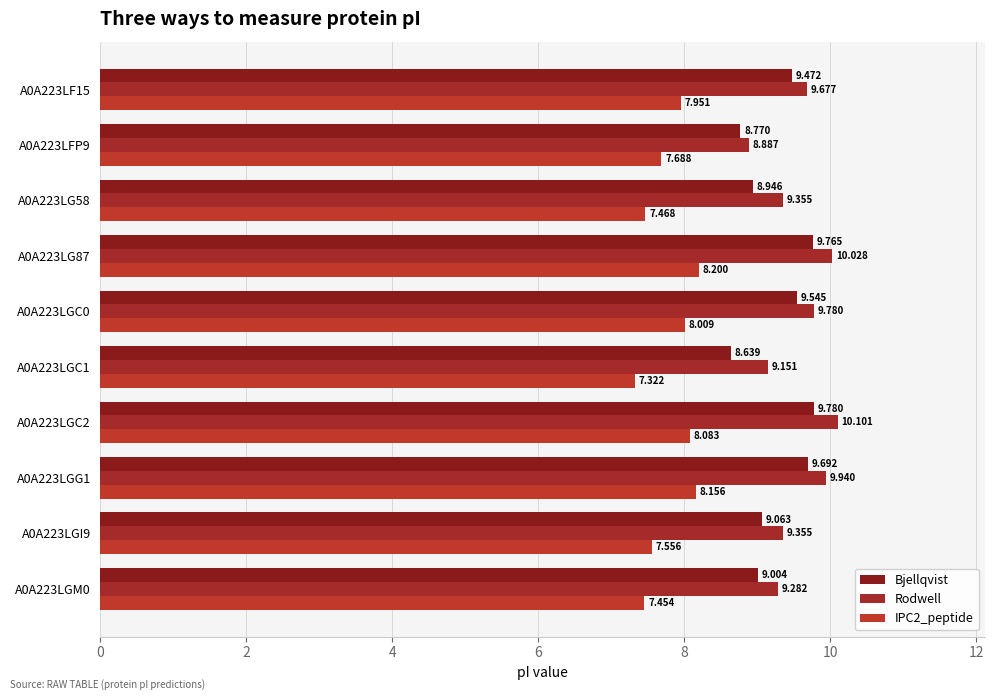

Where is Rodwell nearest to the value 9?

A0A223LFP9